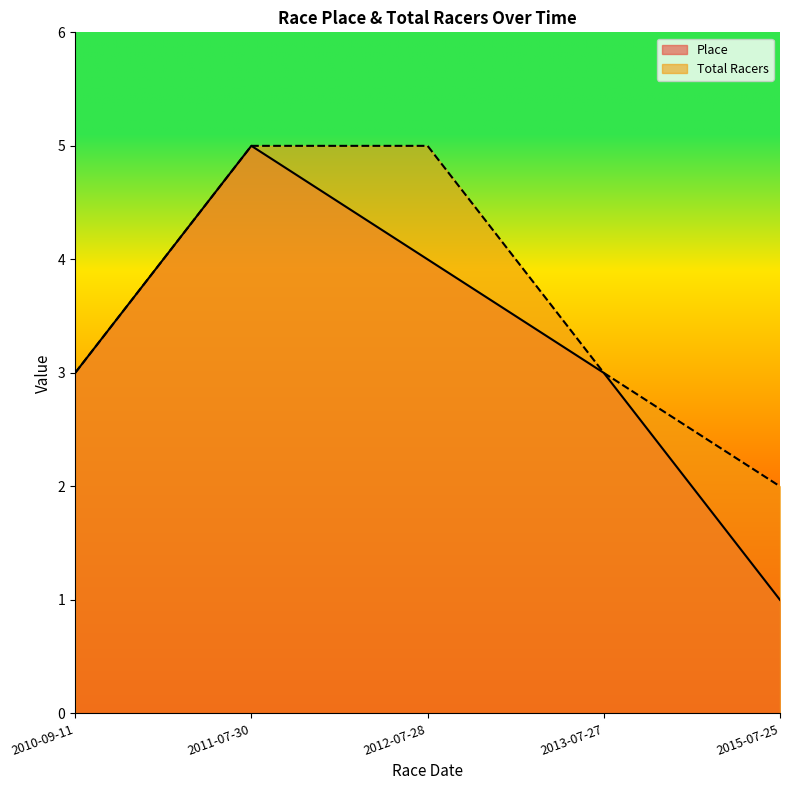

What is the approximate value of Total Racers at 2011-07-30?

5